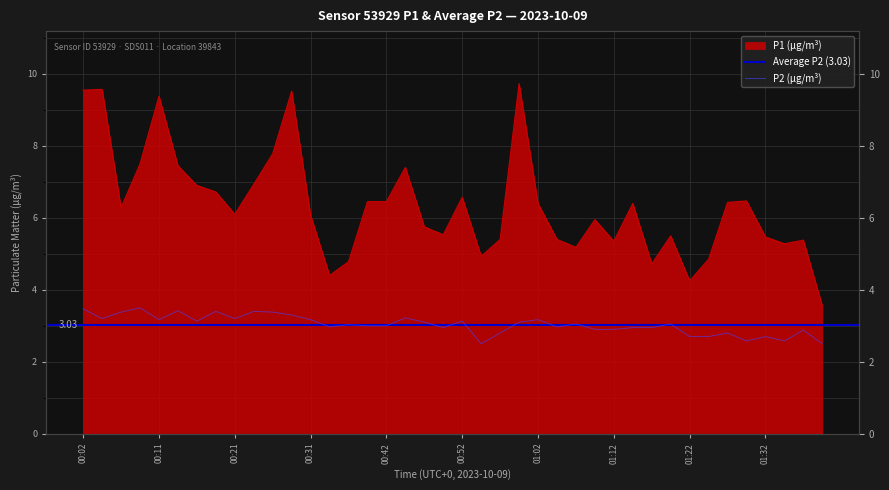

What is the value of the P2 point at the 37th from the left?

2.7